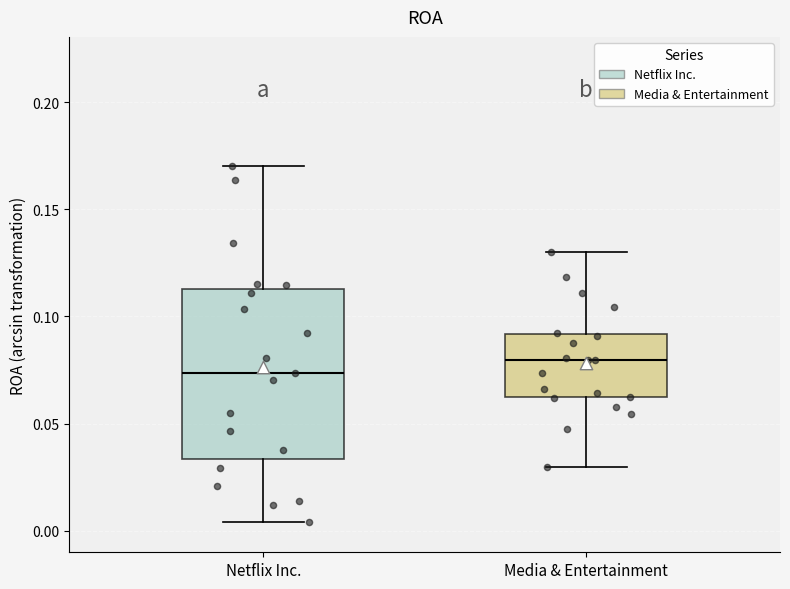

Which box's median line is the highest?

Media & Entertainment